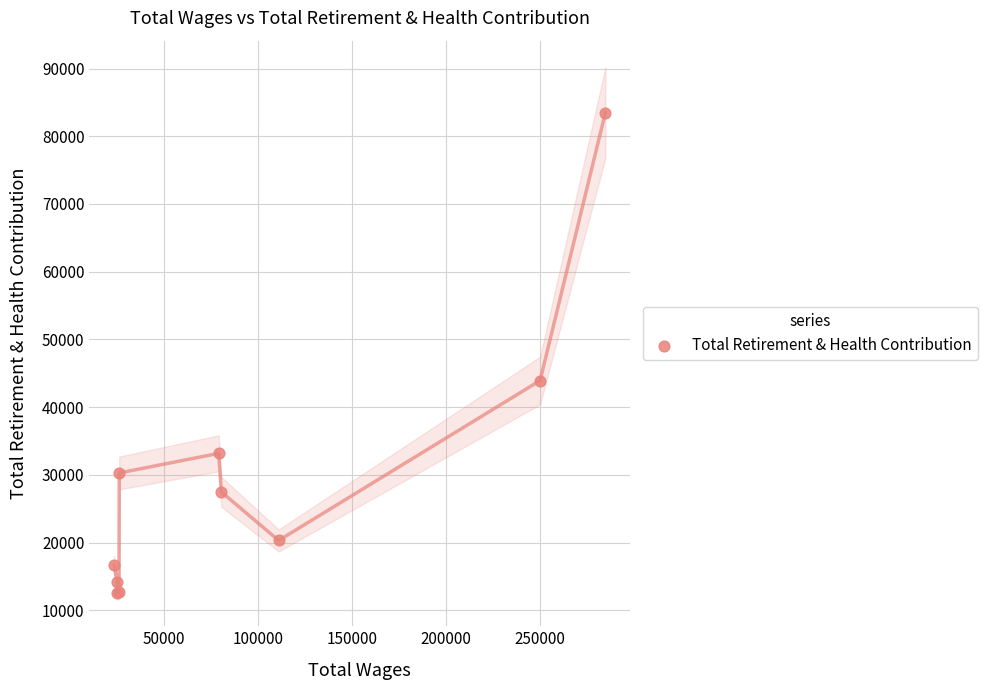

What Y value in the scatter plot is closest to 48050?

43934